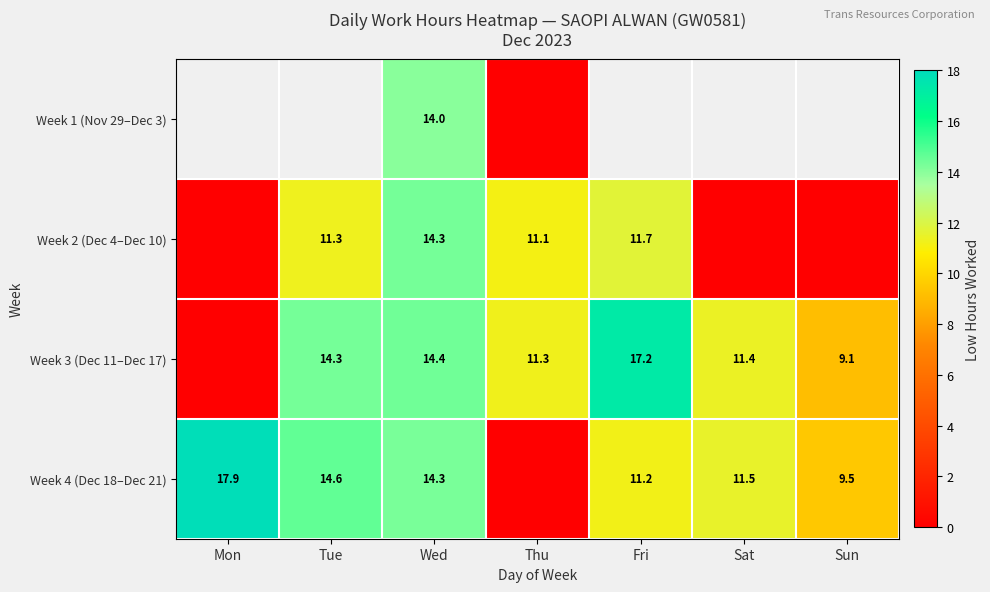

What is the difference between the Week 4 (Dec 18–Dec 21) values at Mon and Tue?

3.3